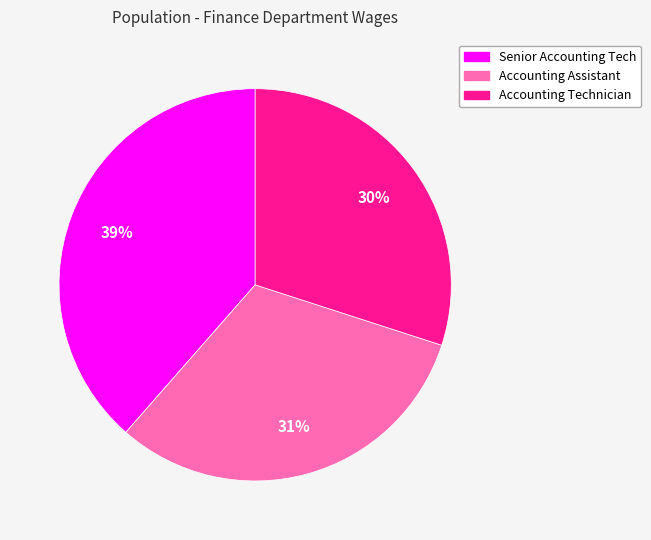

Does Accounting Assistant represent more than half of the total?

No